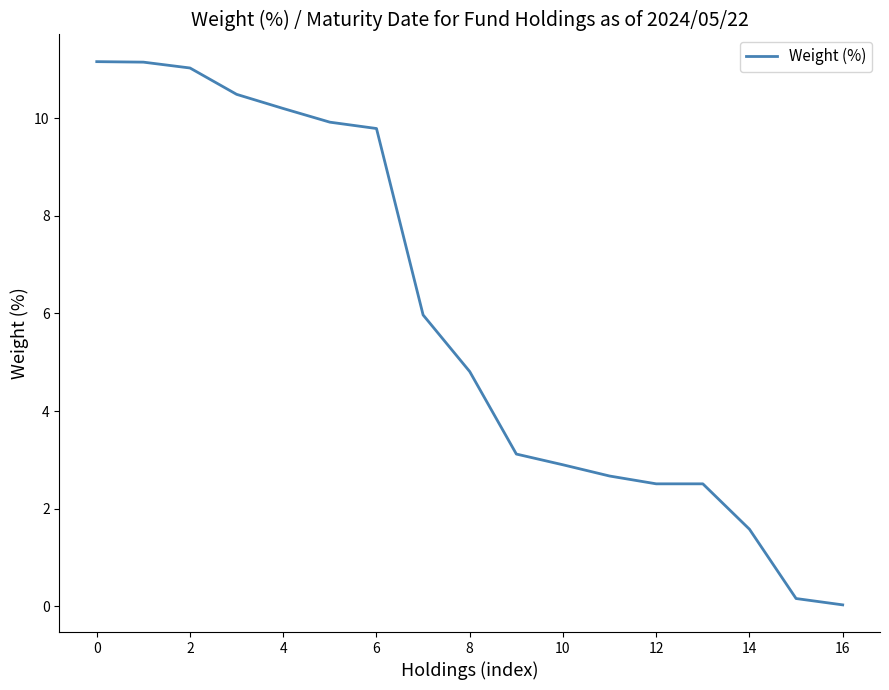

What is the difference between the maximum and minimum values?

11.1